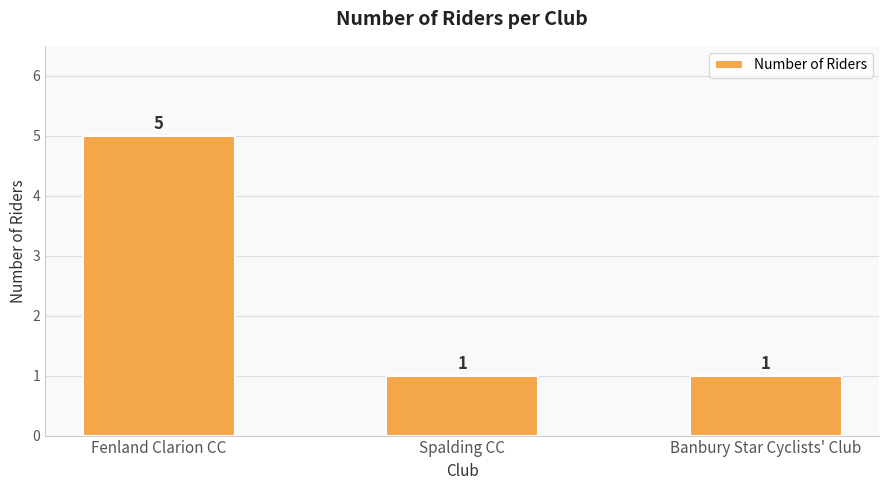

What is the difference between the maximum and minimum values?

4